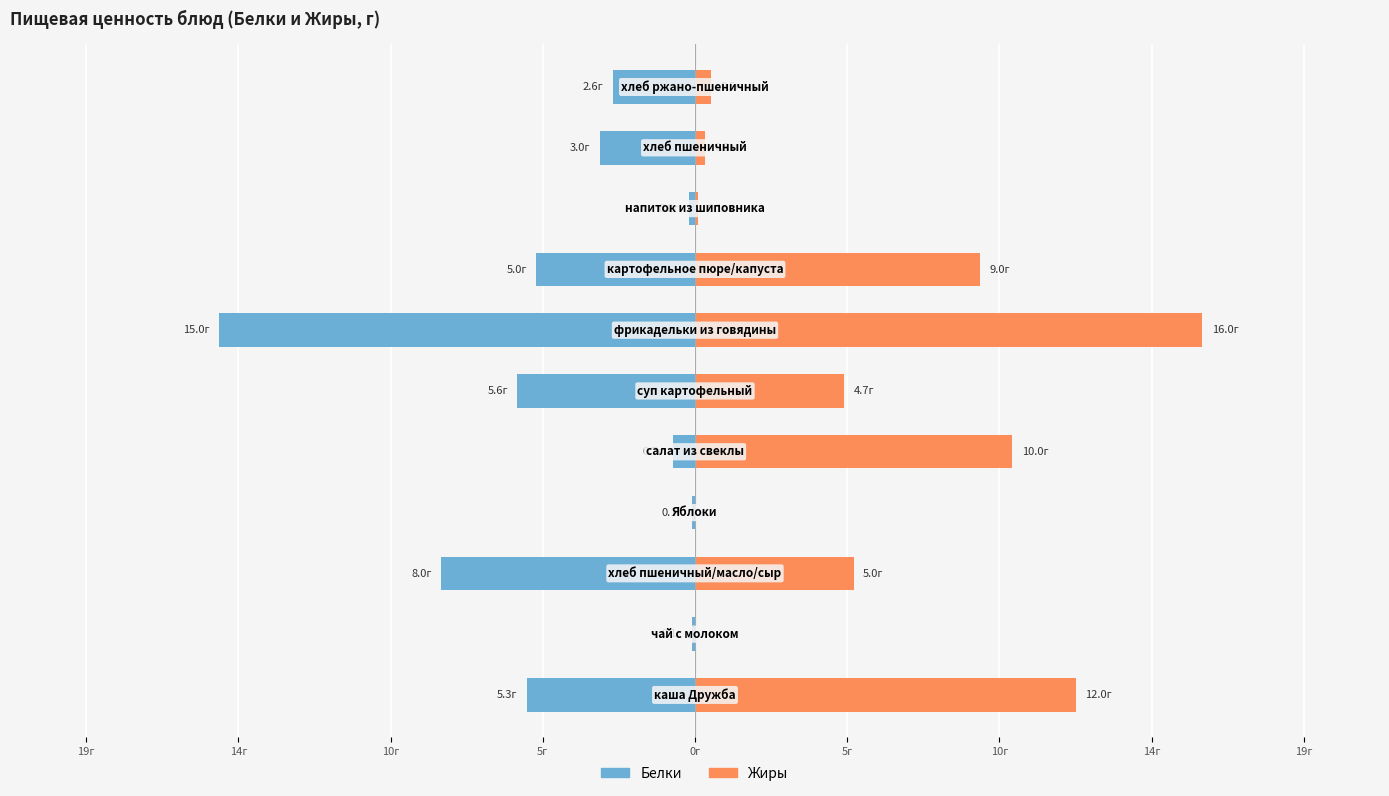

What is the value of the Белки bar at the 8th from the left?

-0.1